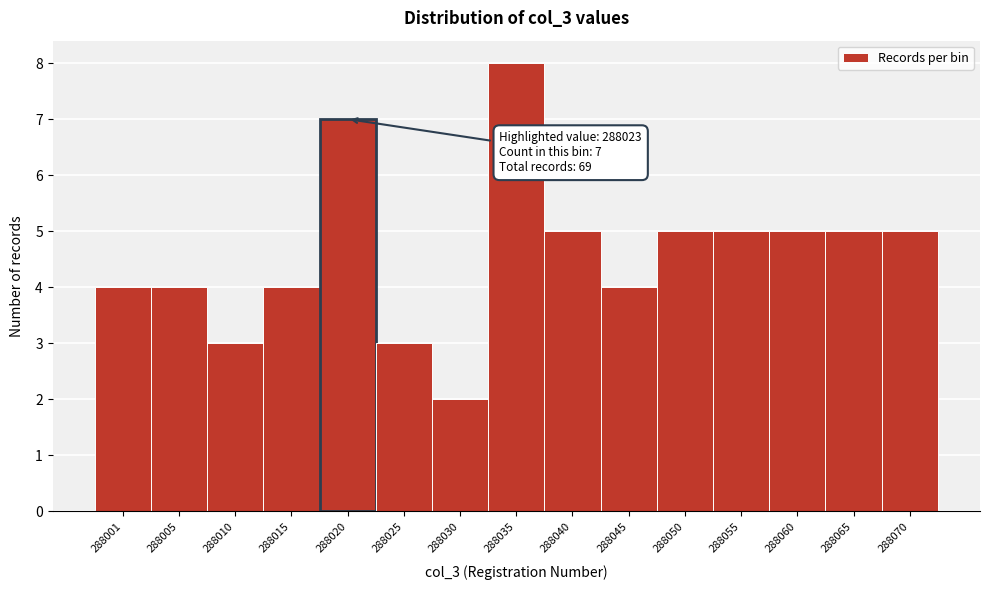

Reading right to left, extract all data points from this chart.

288070=5	288065=5	288060=5	288055=5	288050=5	288045=4	288040=5	288035=8	288030=2	288025=3	288020=7	288015=4	288010=3	288005=4	288001=4